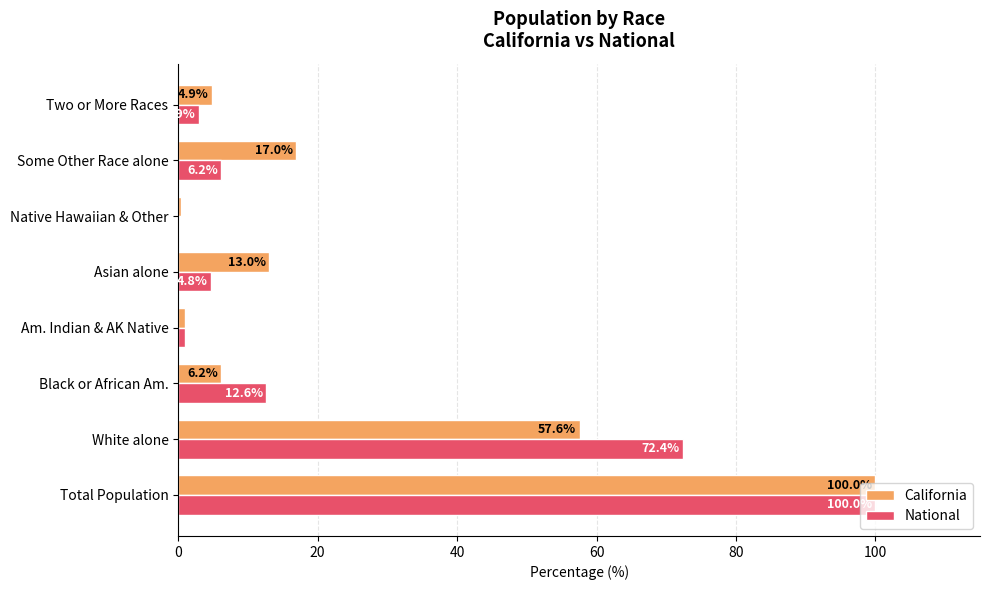

What is the sum of the National values at Am. Indian & AK Native and Native Hawaiian & Other?

1.1